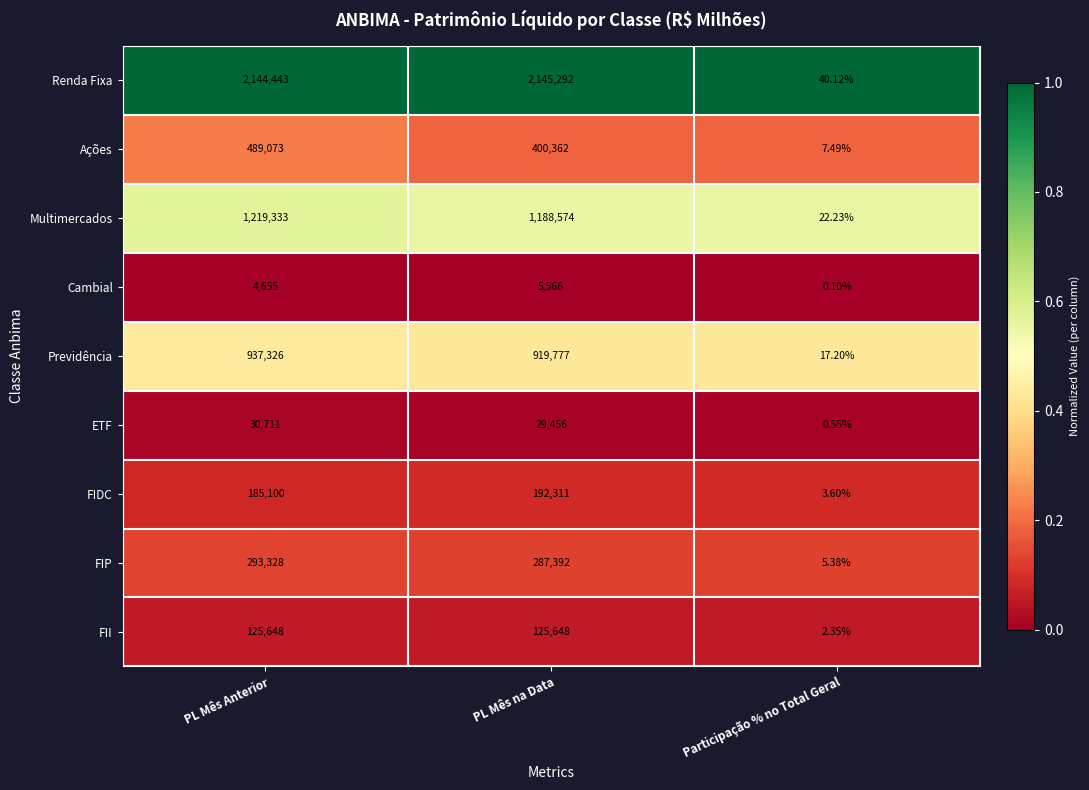

Which series has the largest range (max minus min)?

Renda Fixa